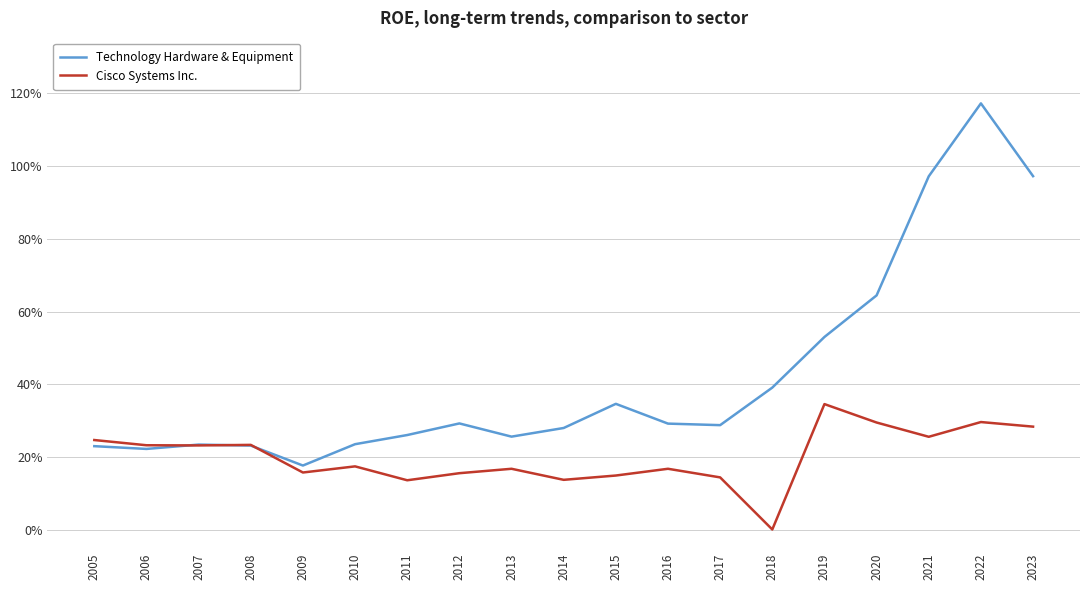

Is the value of Cisco Systems Inc. at 2014 greater than the value of Technology Hardware & Equipment at 2016?

No